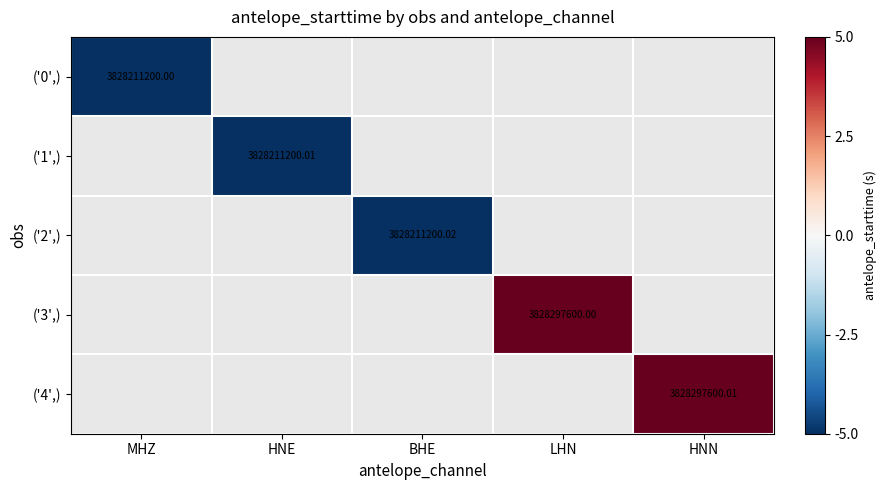

How many negative values does the ('0',) series have?

1